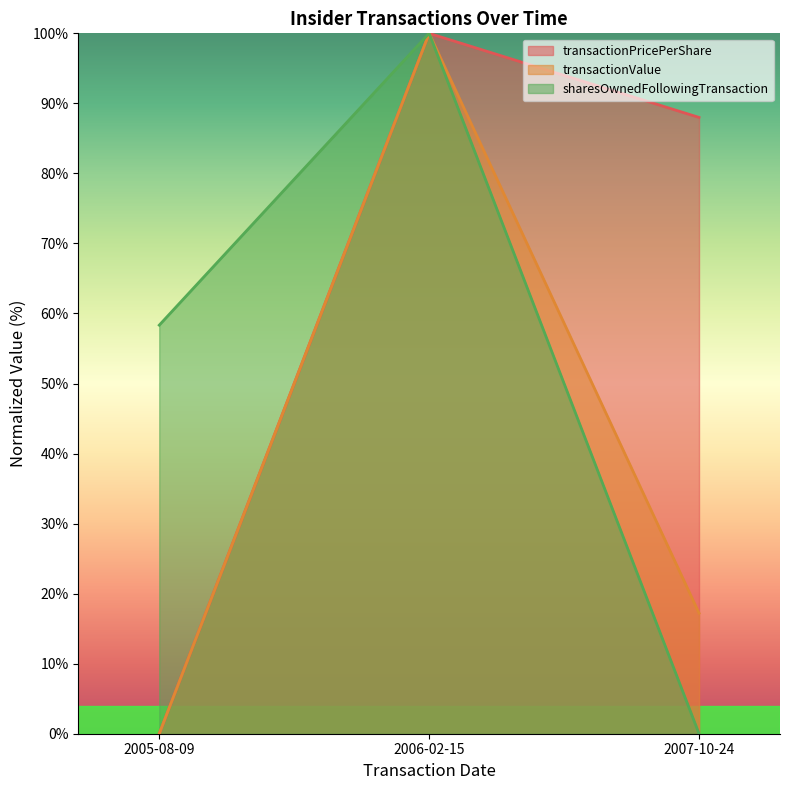

At 2005-08-09, list the series in order from smallest to largest.

transactionPricePerShare, transactionValue, sharesOwnedFollowingTransaction